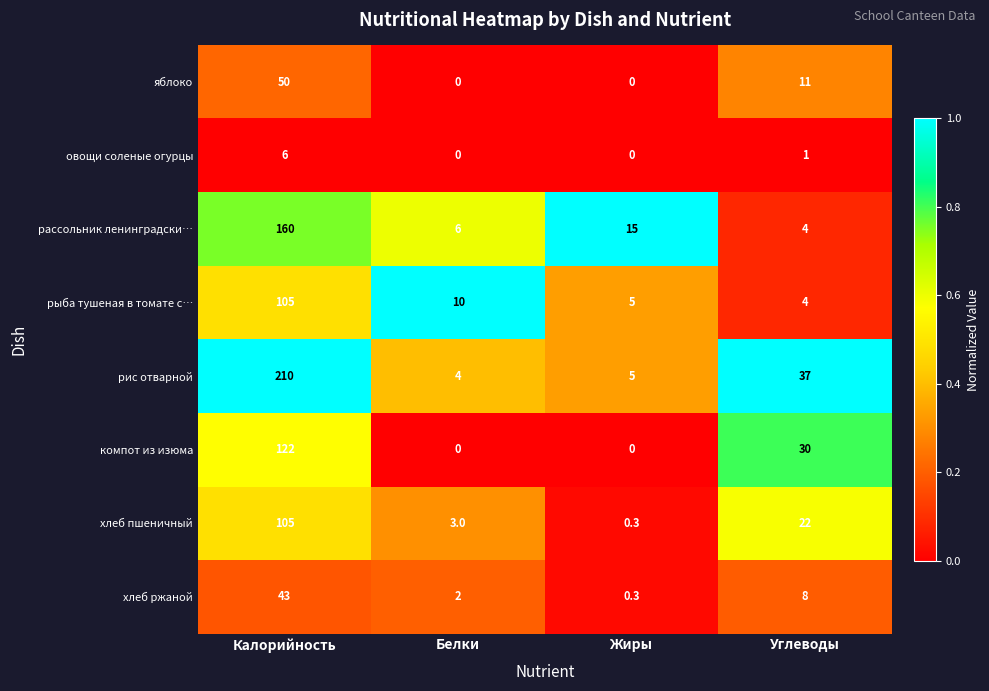

Between Белки and Углеводы, which series saw the biggest shift?

рис отварной